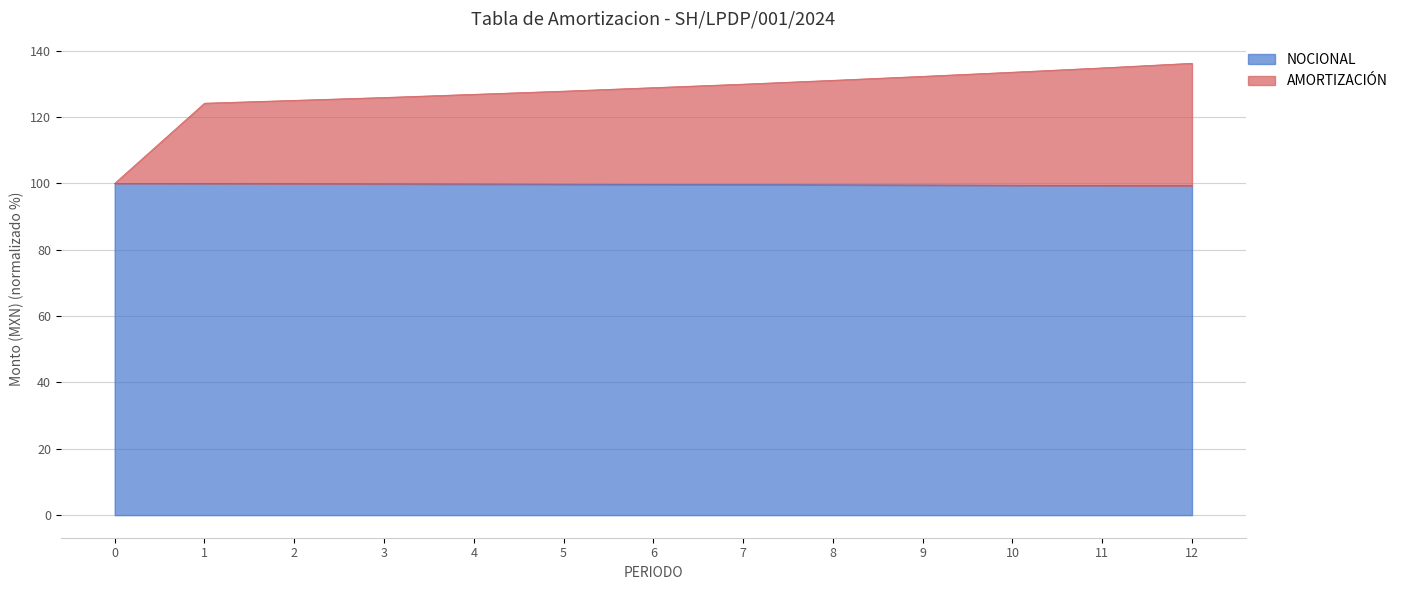

What is the value of the NOCIONAL point at the 8th from the left?

99.6